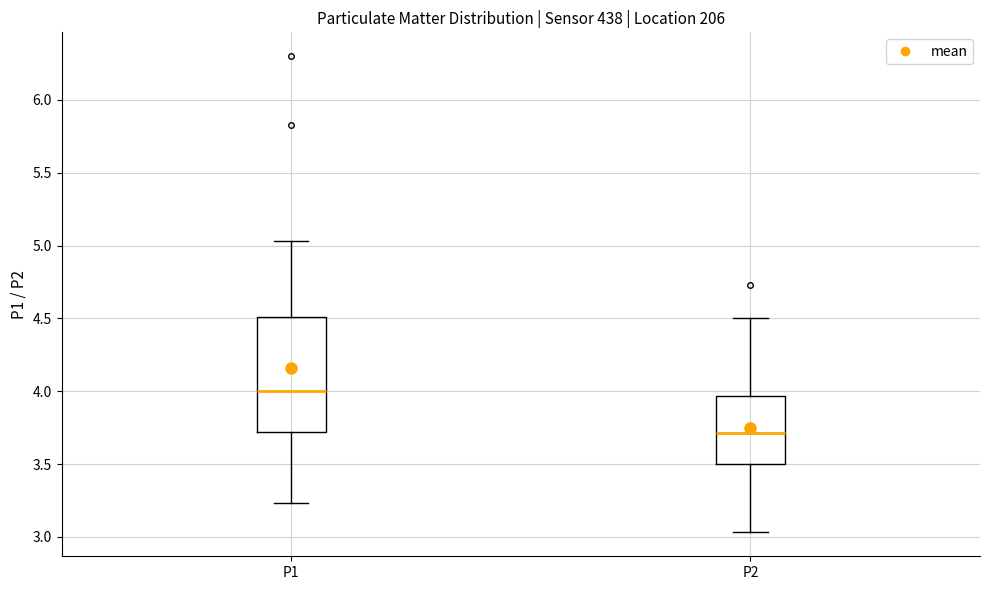

Where does the median line of the box for P2 sit on the y-axis? The values are not printed on the chart, so give them approximately, as read against the axis.

3.70